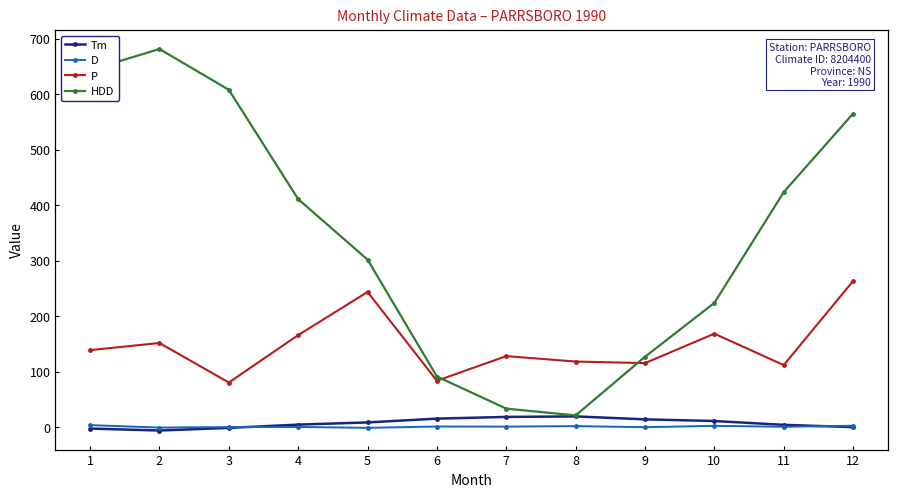

What is the sum of the P values at 3 and 6?

163.6